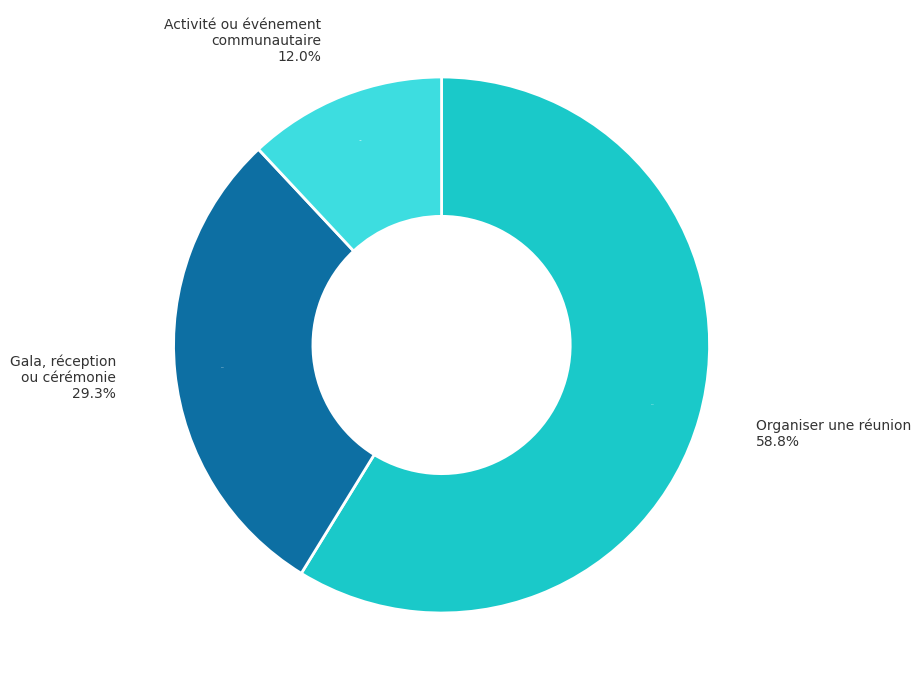

Does AQDR Laval-Laurentides account for over 50% of the chart?

No